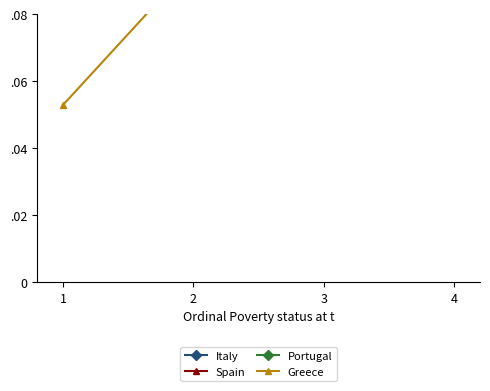

What is the difference between the second highest and minimum values in the Spain series?

0.2